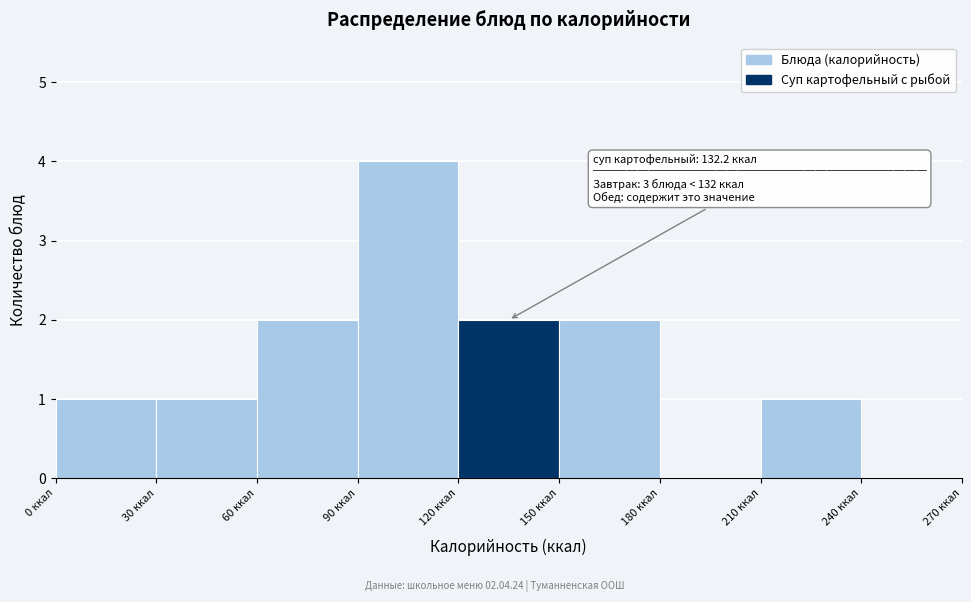

Over which range of the x-axis is the bar tallest?

90 to 120